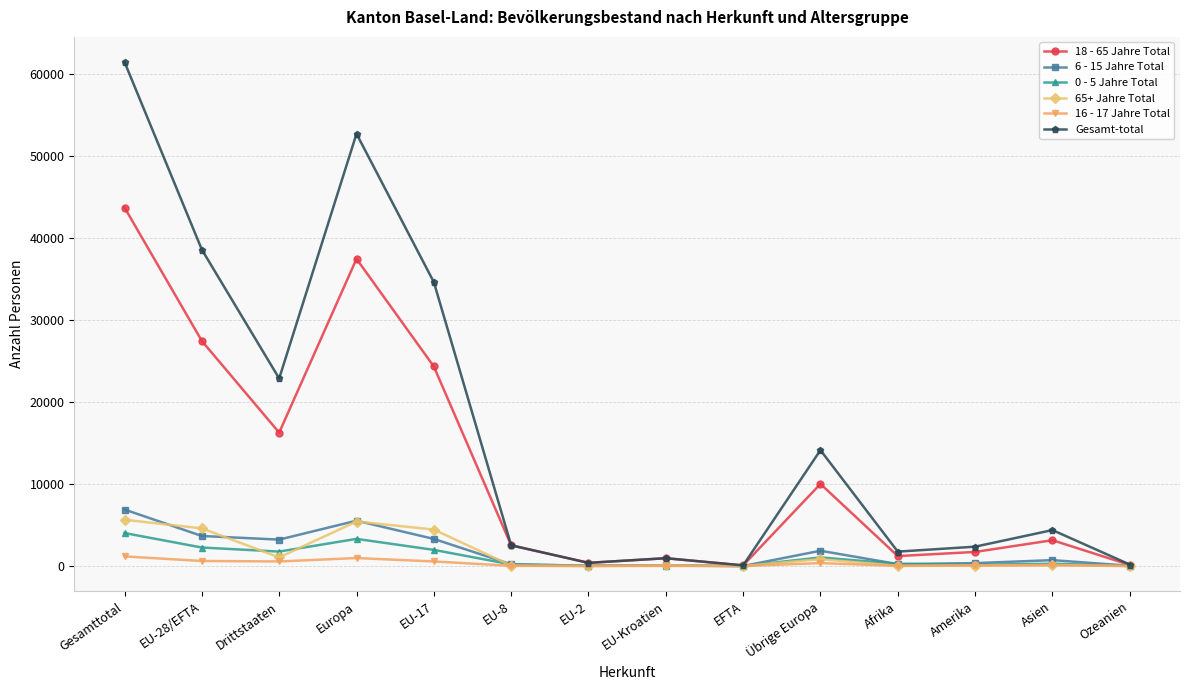

Which series changed the most between Gesamttotal and EU-28/EFTA?

Gesamt-total